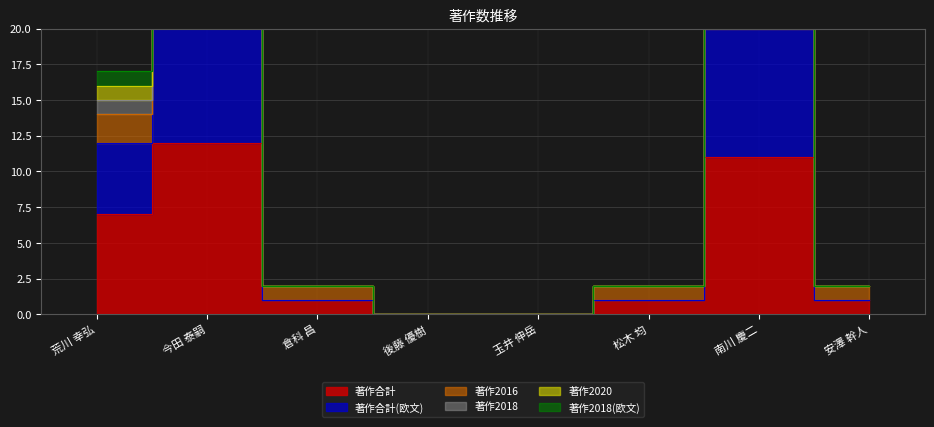

How many categories are shown in the chart?

8